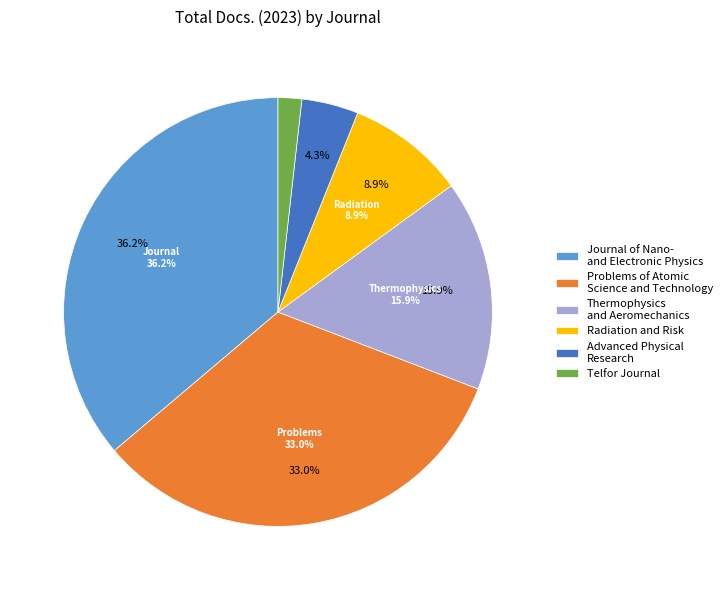

Is Thermophysics and Aeromechanics the majority of the pie?

No